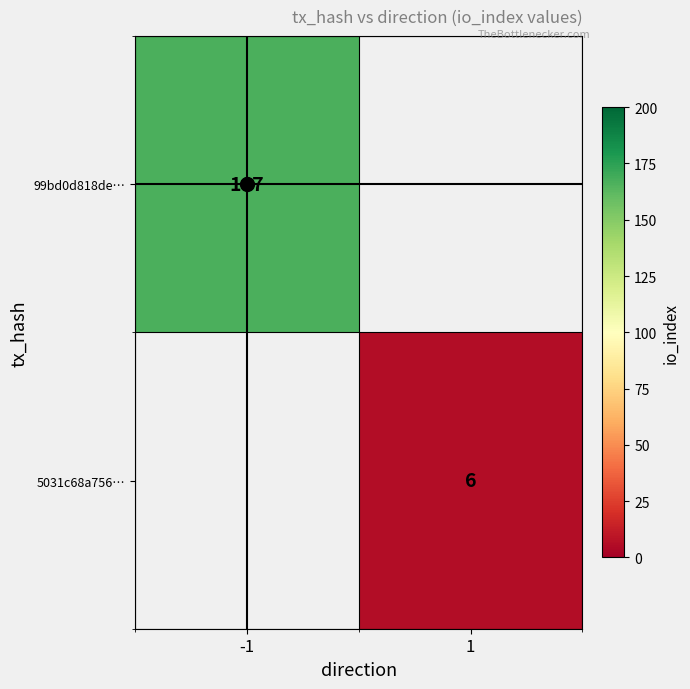

The 5031c68a756… series shows 6 at 1. True or false?

True